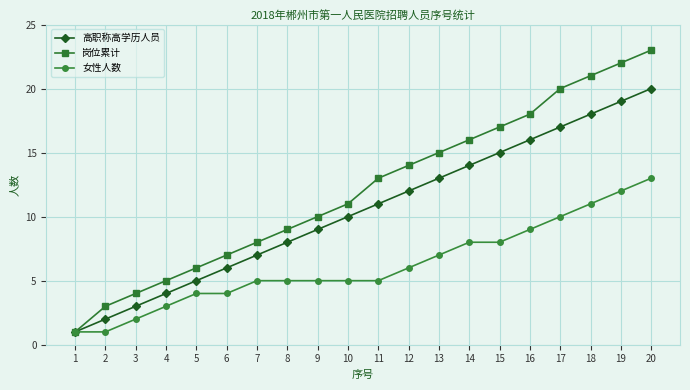

True or false: 岗位累计 has more than 0 interior local peaks.

False